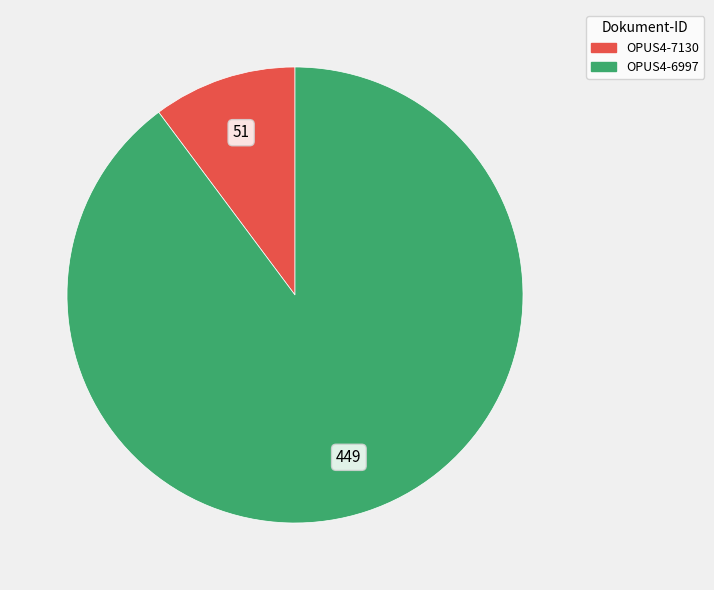

Combined, do OPUS4-7130 and OPUS4-6997 account for over 50%?

Yes